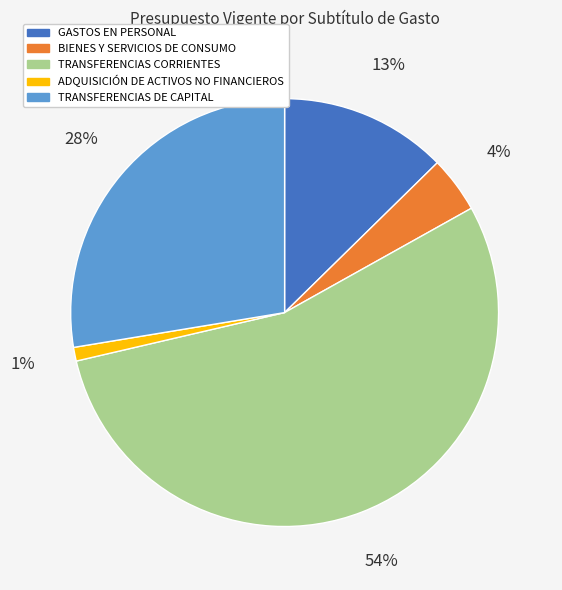

To the nearest percent, what portion does TRANSFERENCIAS CORRIENTES represent?

54%